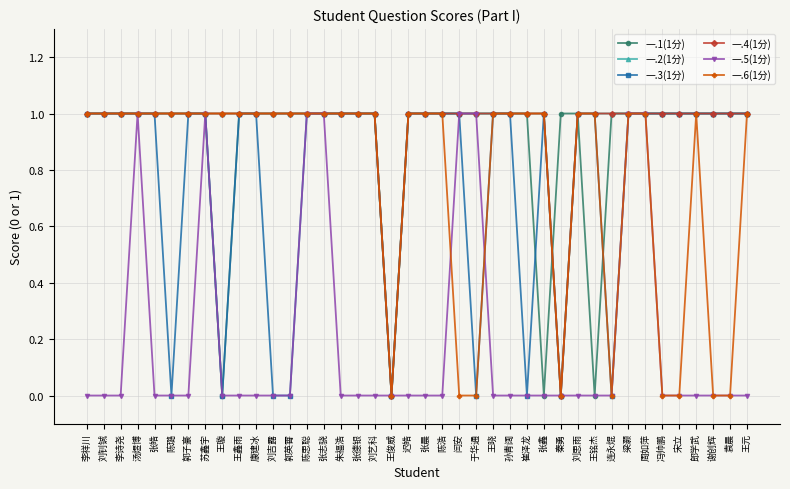

Which series has the widest spread of values?

一.1(1分)